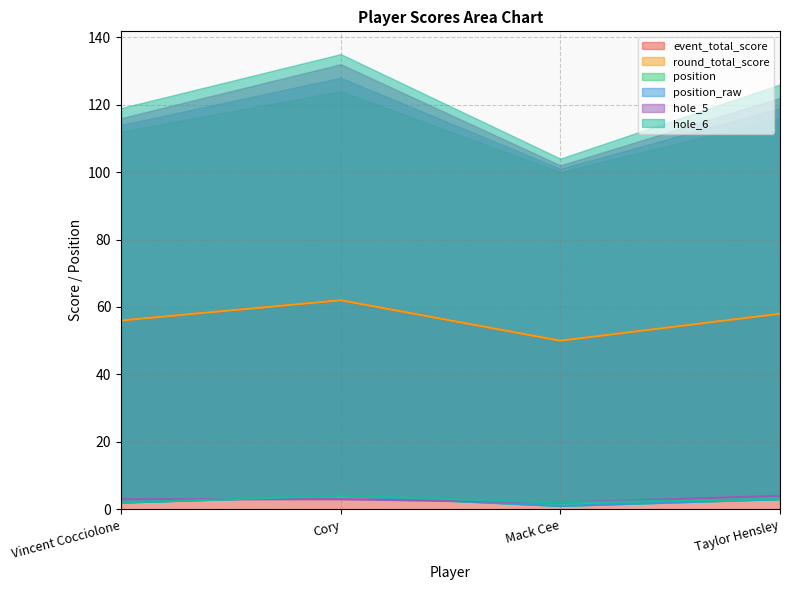

Between Mack Cee and Taylor Hensley, which is larger?

Taylor Hensley